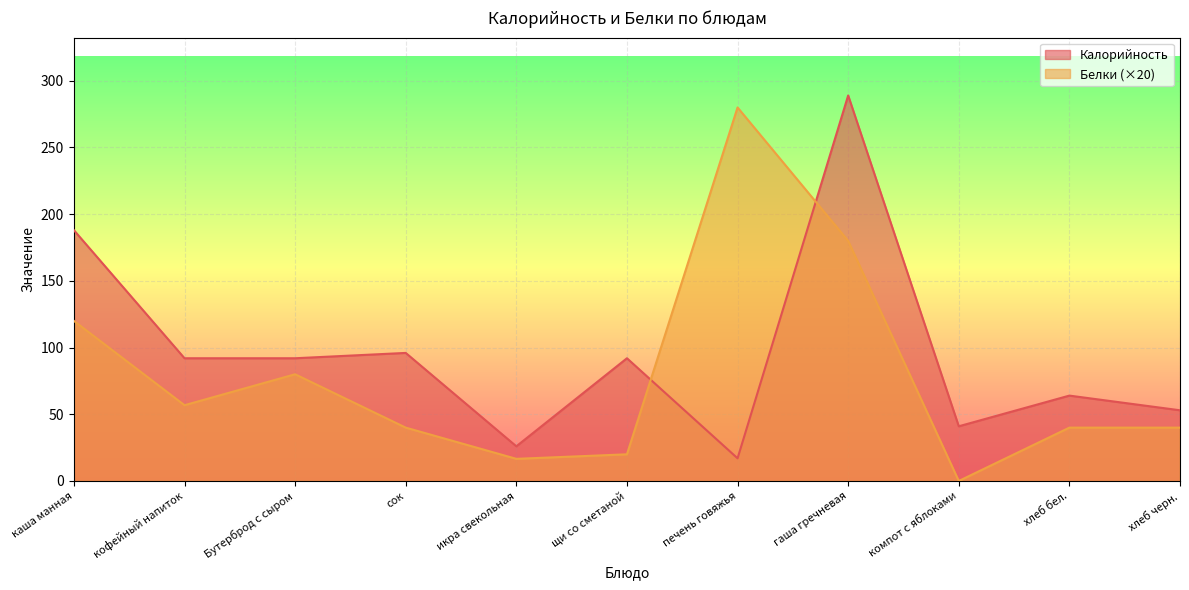

True or false: Калорийность and Белки cross at least once.

True